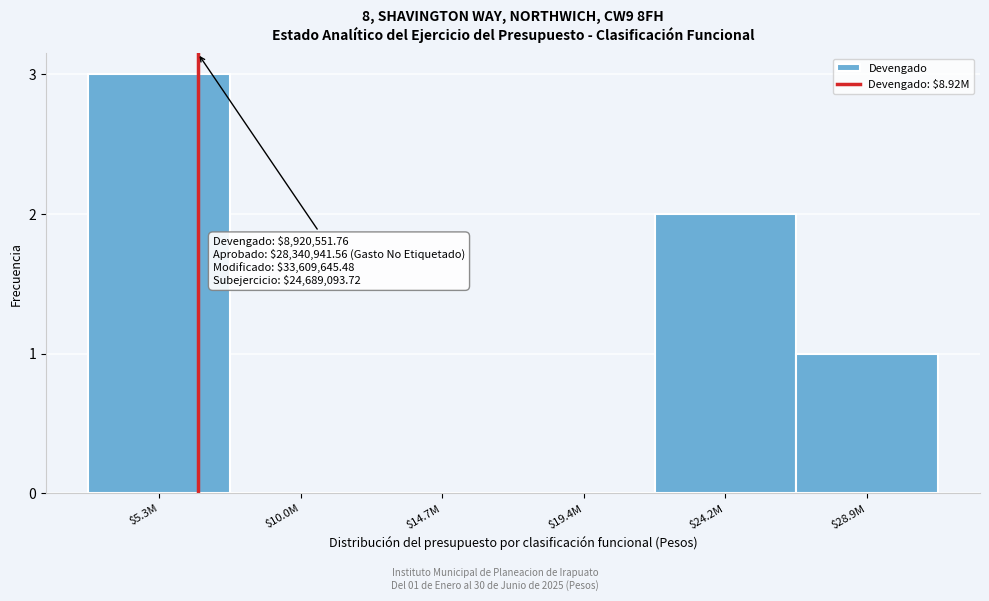

The chart shows a value of 1 at $28.9M. True or false?

True